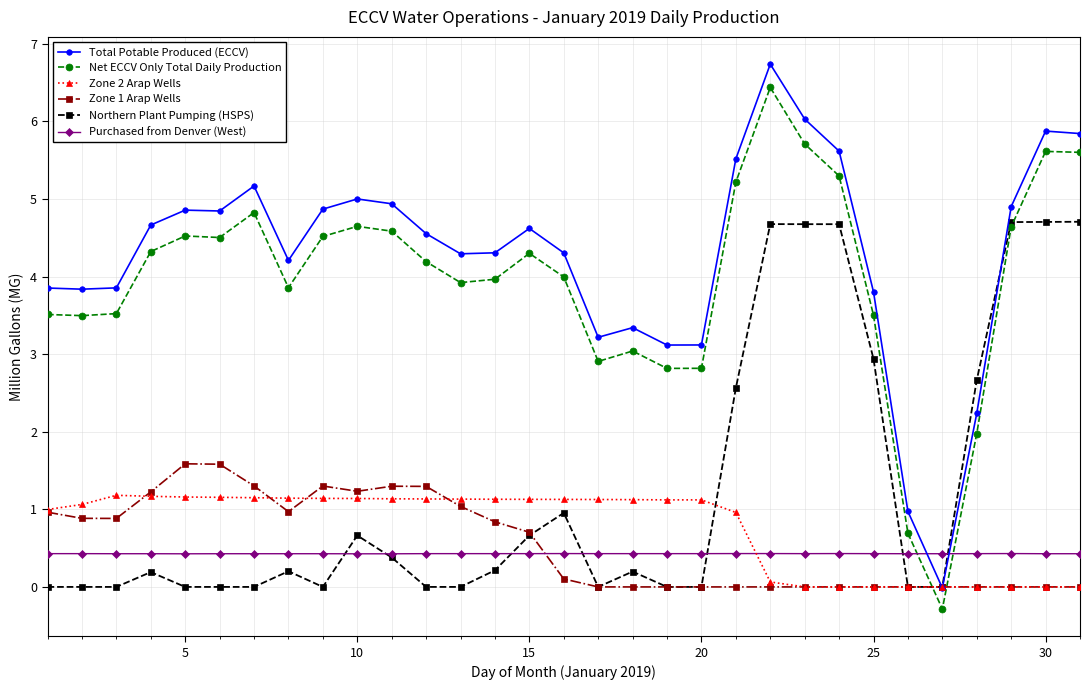

Which series has the largest total across all categories?

Total Potable Produced (ECCV)